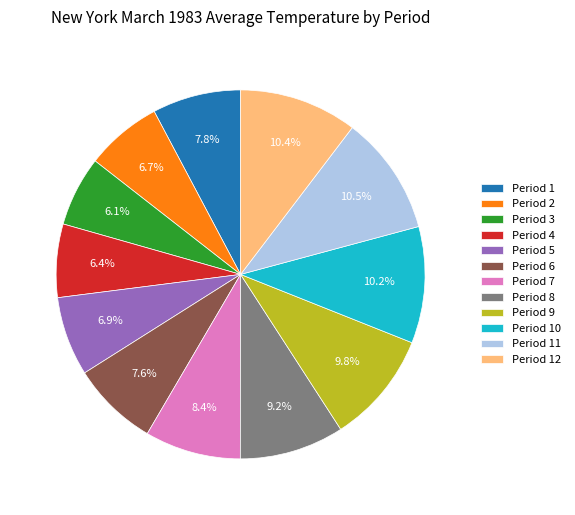

Is the sum of Period 7 and Period 11 greater than half?

No